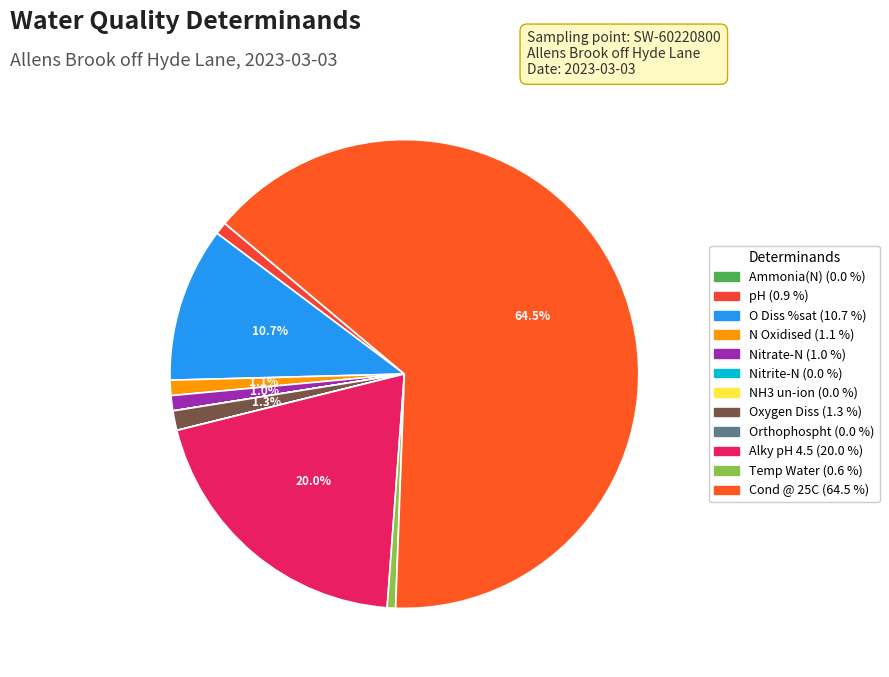

Count the number of slices in the pie.

12